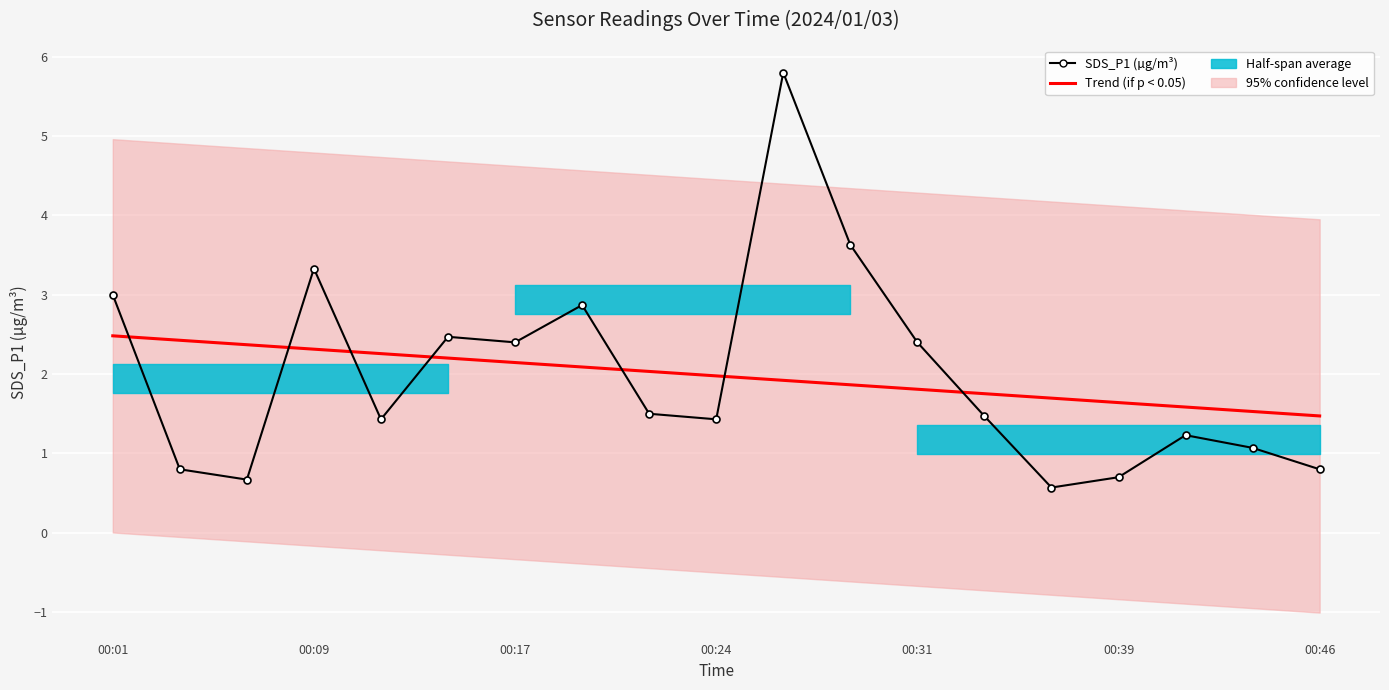

What is the average value of the Trend (if p < 0.05) series?

2.0